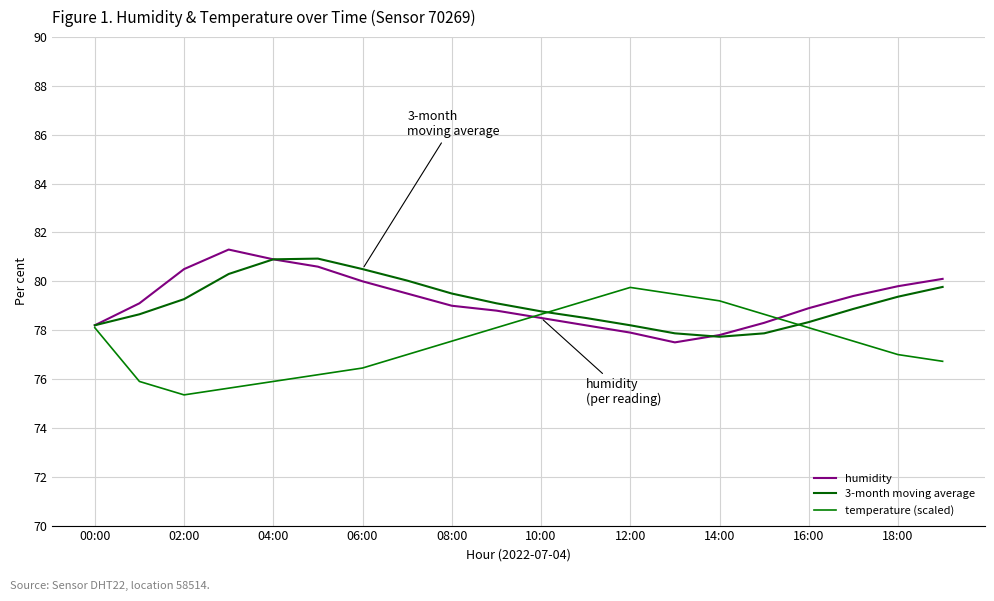

How many lines are shown in the chart?

3